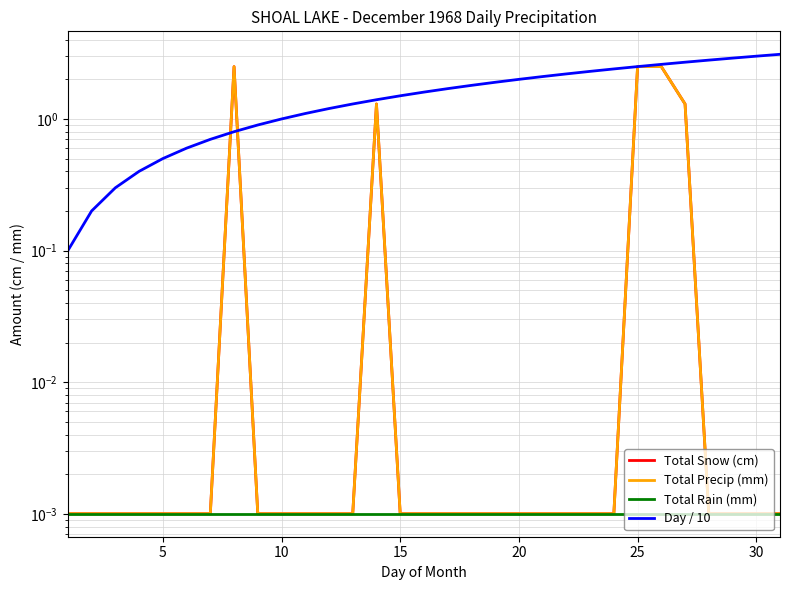

The Day / 10 series shows 0.4 at 10. True or false?

False